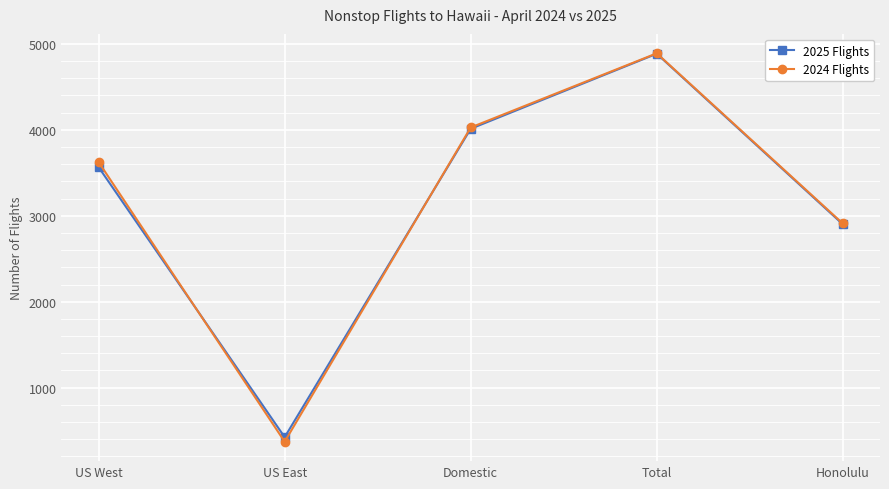

At US West, list the series in order from smallest to largest.

2025 Flights, 2024 Flights